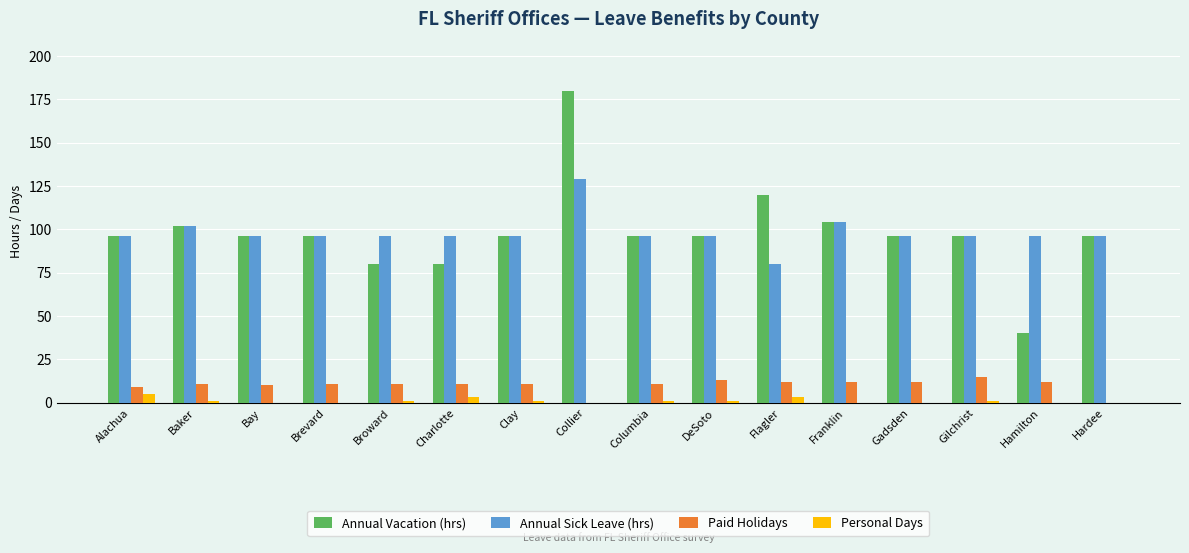

What is the sum of the Annual Vacation (hrs) values at Hardee and Hamilton?

136